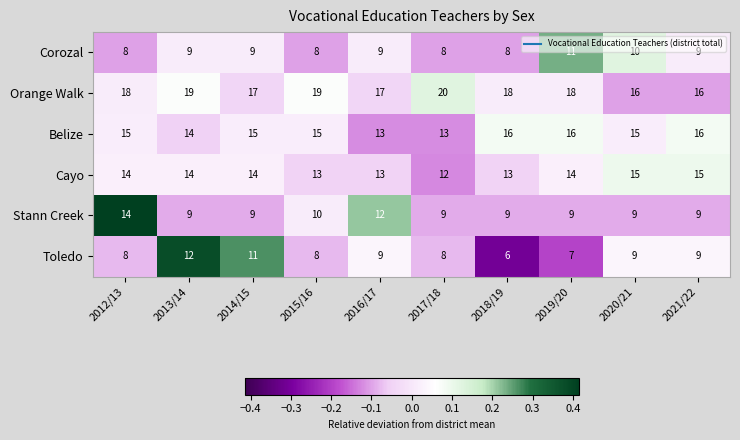

What is the sum of all Corozal values?

89